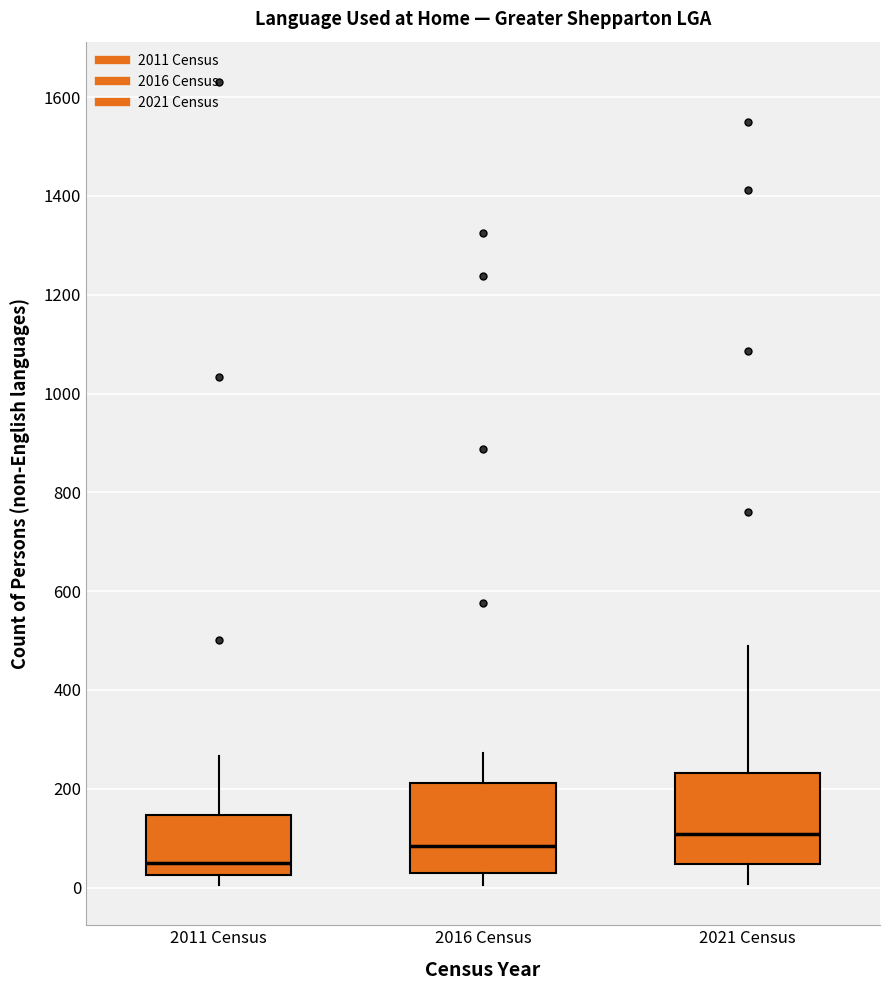

Reading left to right, read every box against the y-axis: the position of its median line, the range the box covers, and the ends of its whiskers. The values are not printed on the chart, so give them approximately, as read against the axis.

2011 Census: median 60, box 20 to 140, whiskers 0 to 260
2016 Census: median 80, box 20 to 220, whiskers 0 to 280
2021 Census: median 100, box 40 to 240, whiskers 0 to 480